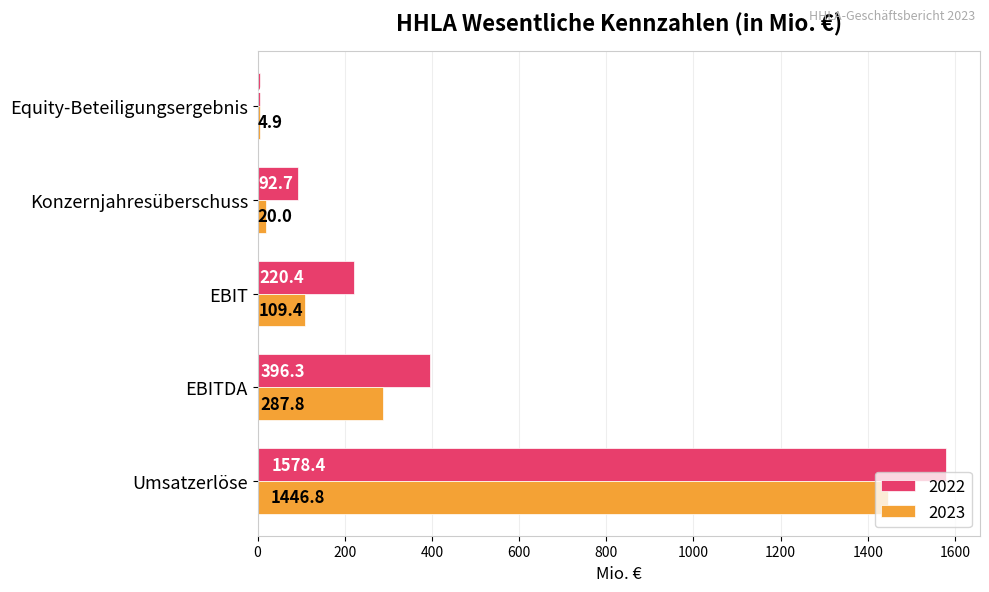

The 2023 series shows 287.8 at EBITDA. True or false?

True